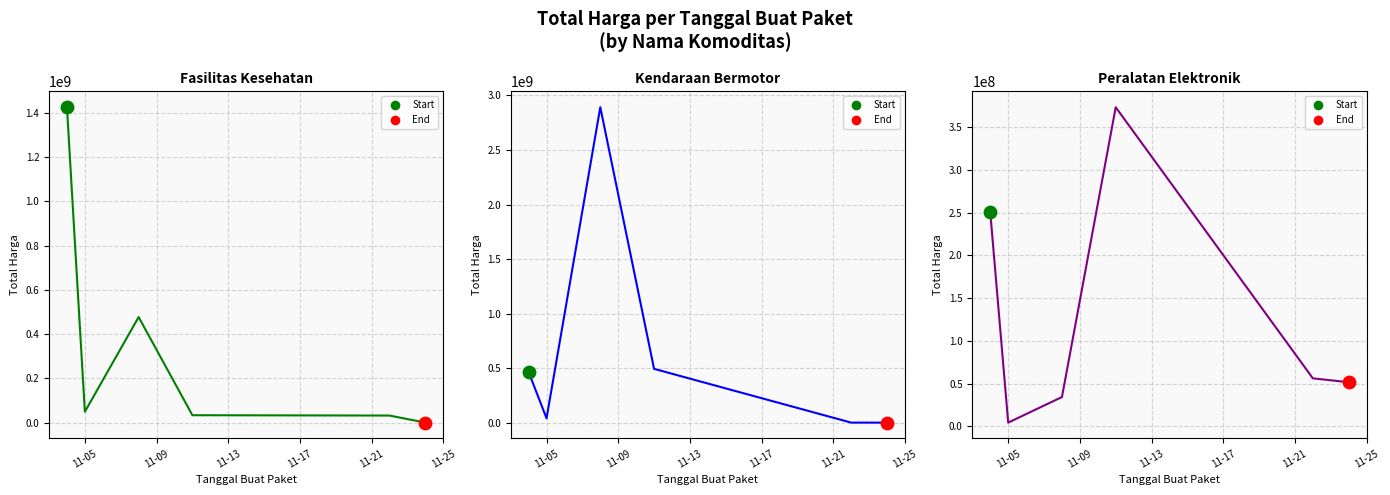

Which series has the widest spread of Y values?

Total Harga (Kendaraan Bermotor)